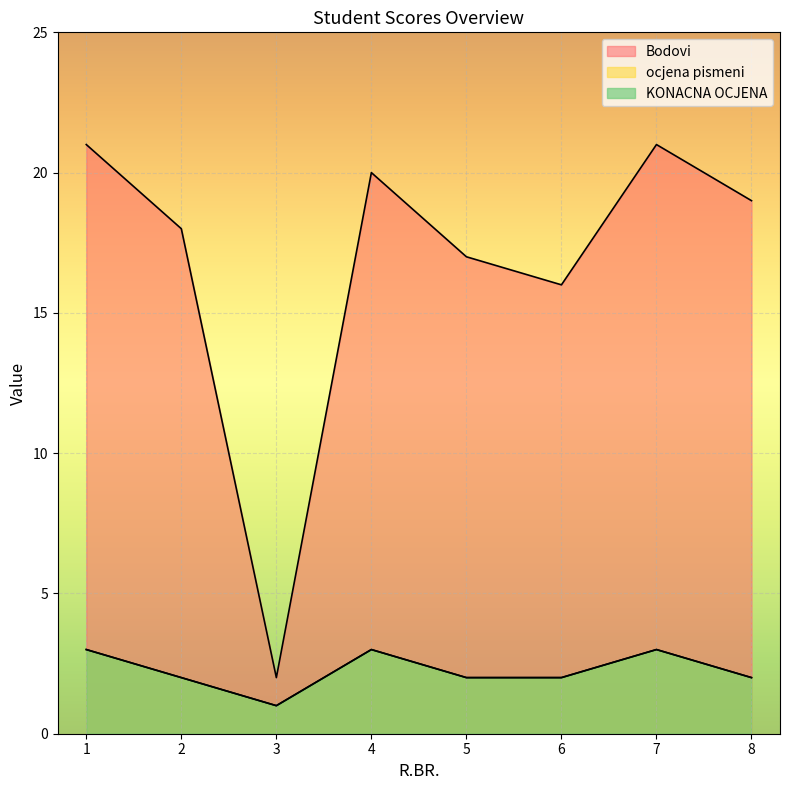

What is the greatest value displayed?

21